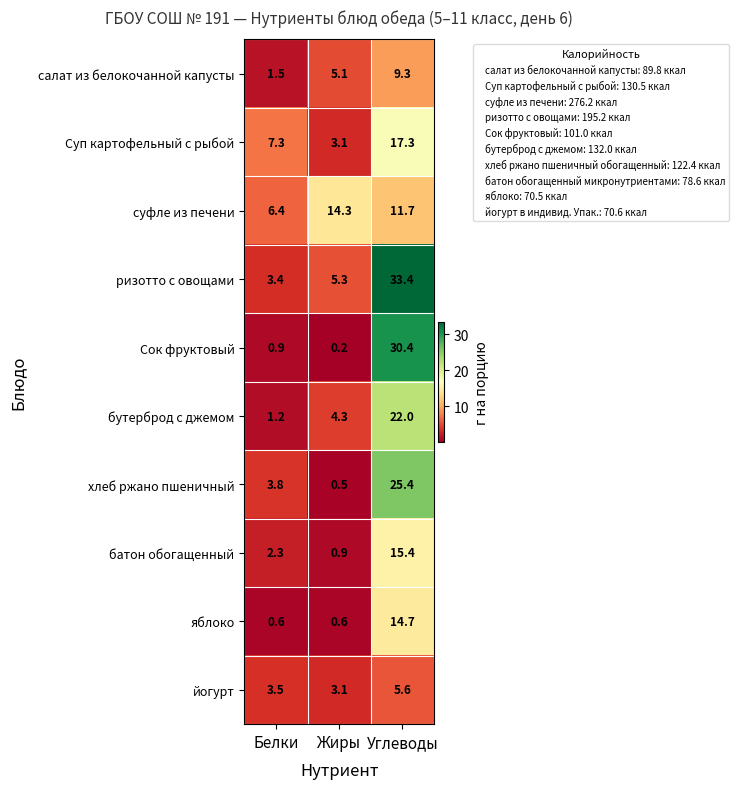

What is the difference between the maximum and minimum values in the хлеб ржано пшеничный series?

24.9